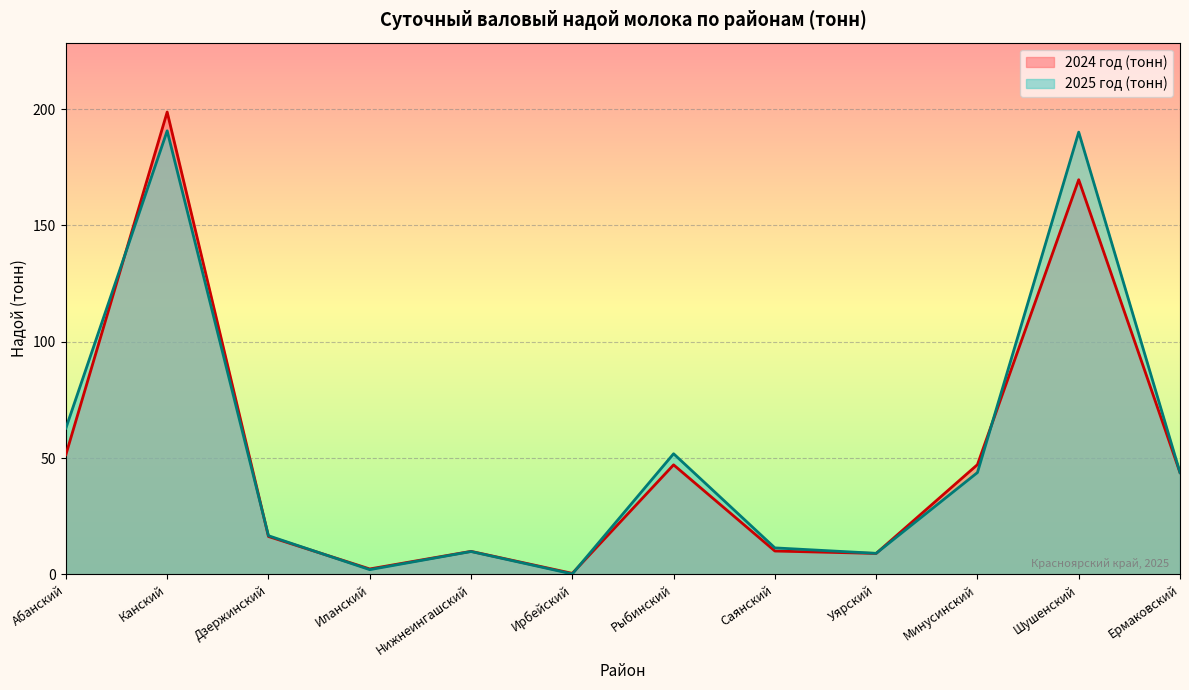

At how many categories does at least one series exceed 50?

4